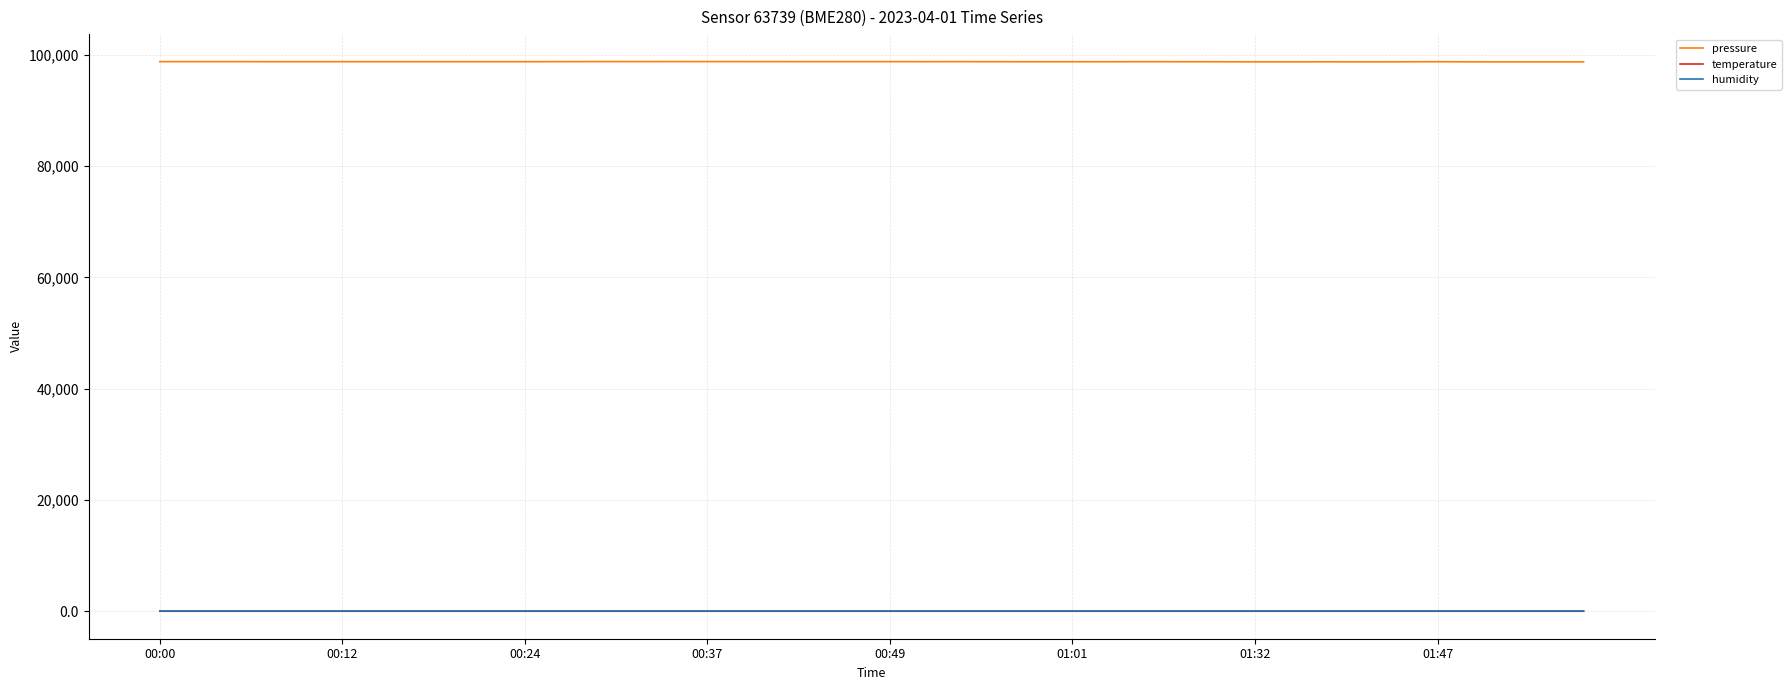

What is the highest value of the pressure series?

98781.3